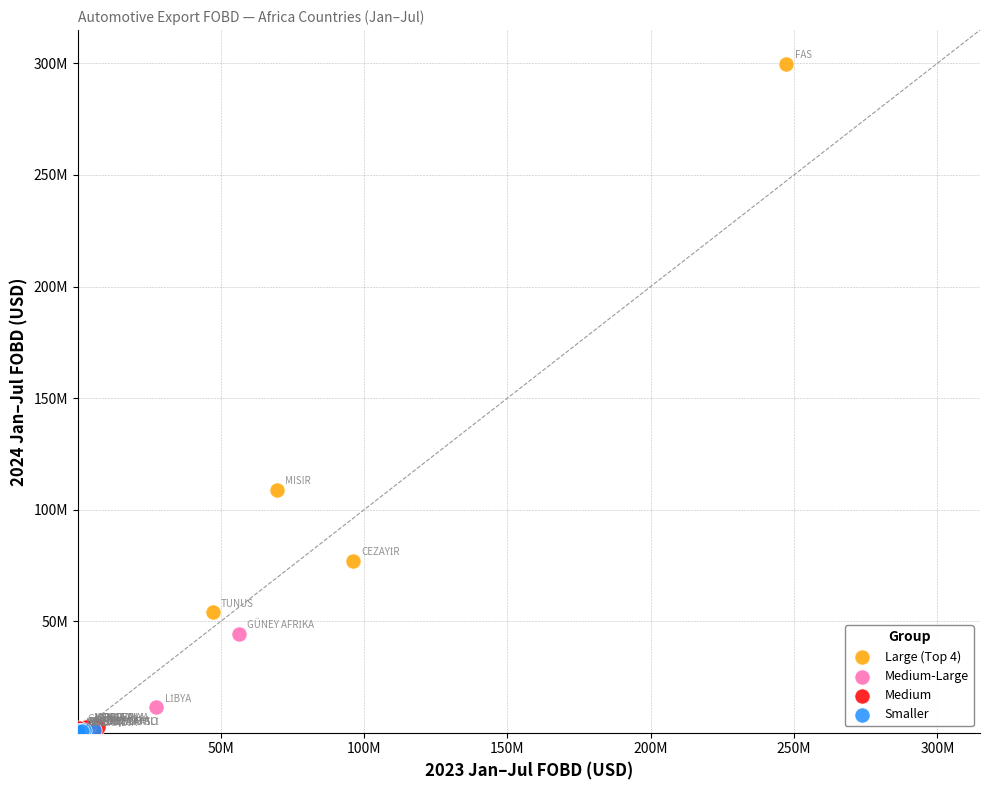

What are all the series names shown in the legend?

Large (Top 4), Medium-Large, Medium, Smaller